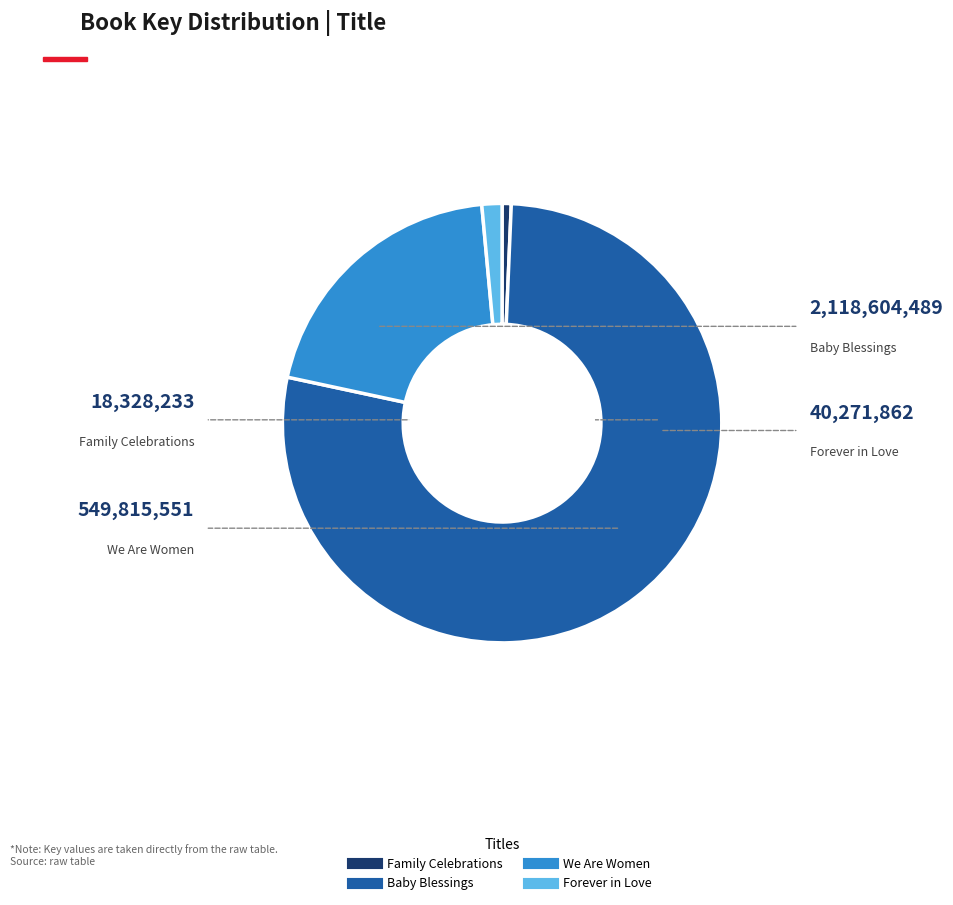

Which category has the biggest portion of the pie?

Baby Blessings